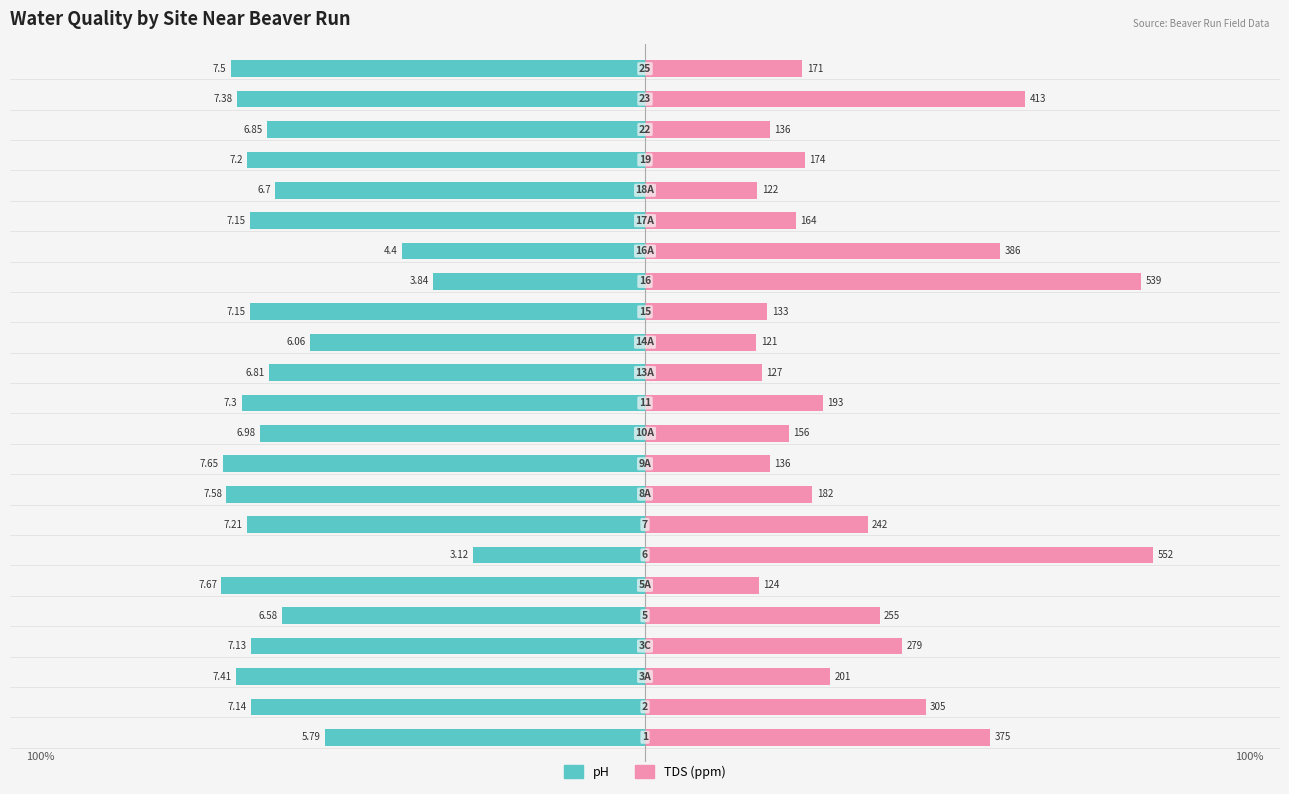

List the series in order of their overall mean, lowest first.

pH, TDS (ppm)